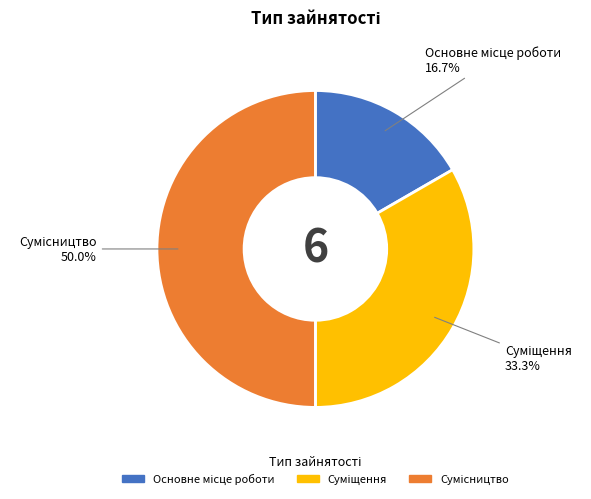

What is the change in value from Суміщення to Сумісництво?

+1